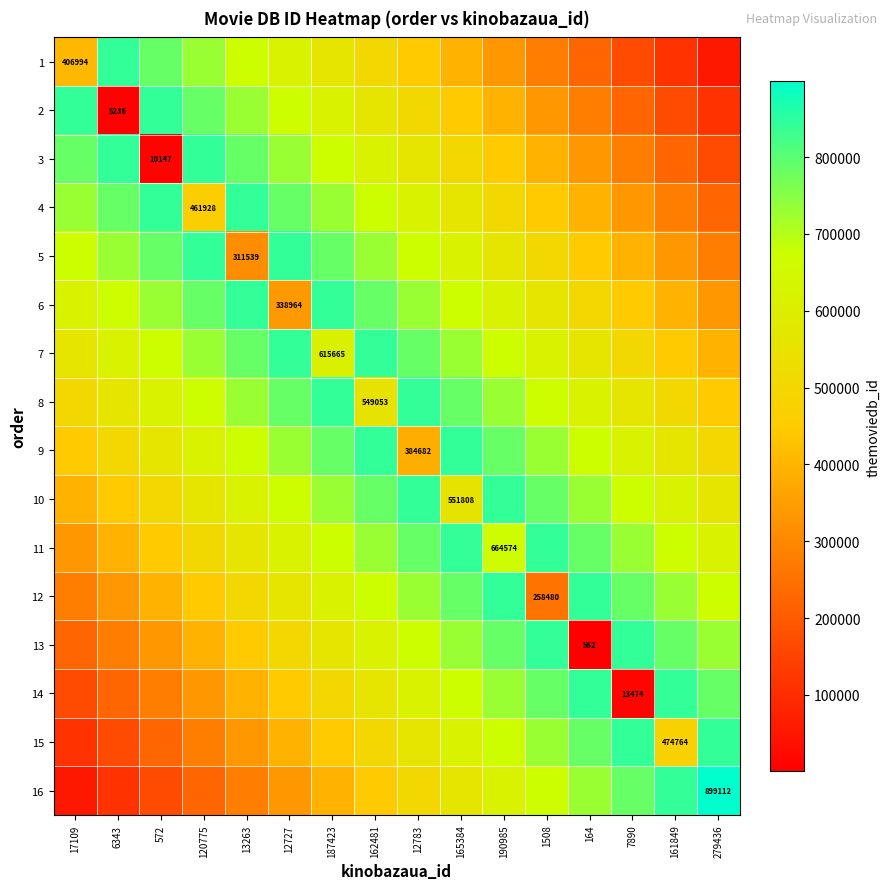

Rank the series at 187423 from highest to lowest value.

6, 8, 5, 9, 4, 10, 3, 11, 2, 12, 7, 1, 13, 14, 15, 16